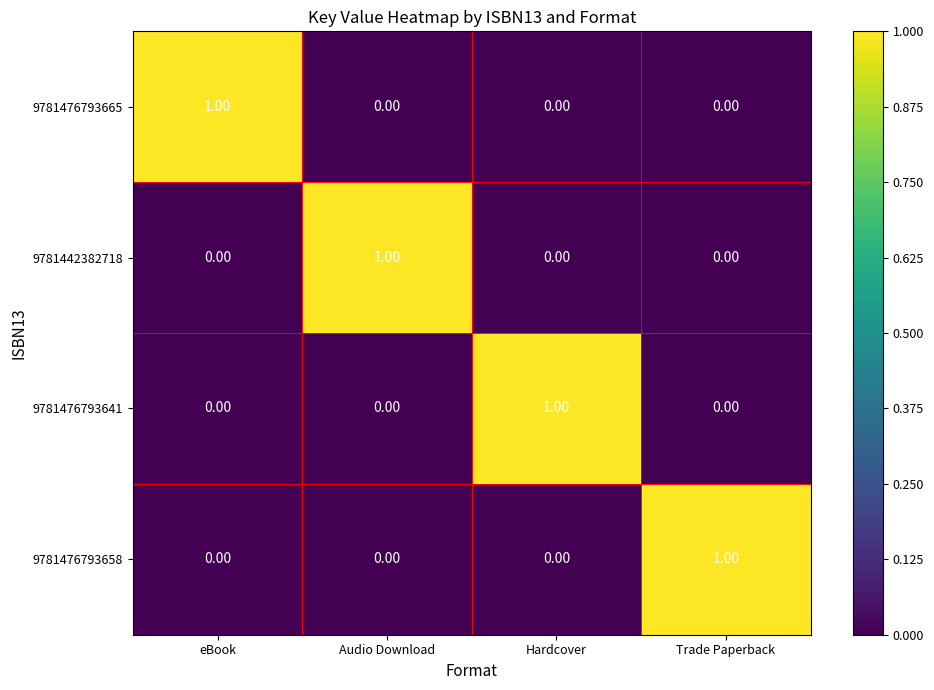

How many distinct data groups are displayed?

4